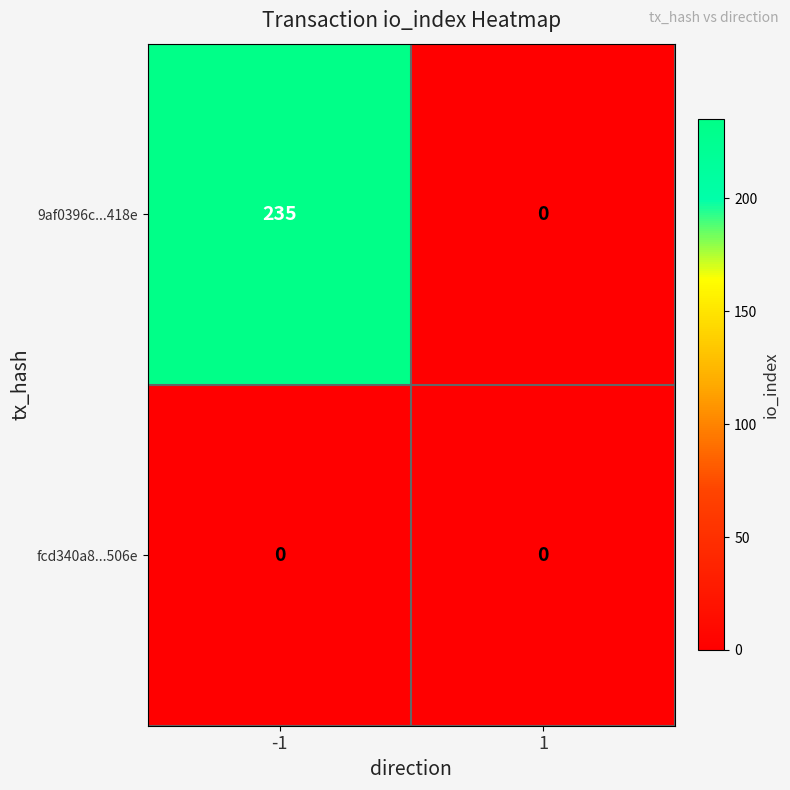

What is the total value across all series at -1?

235